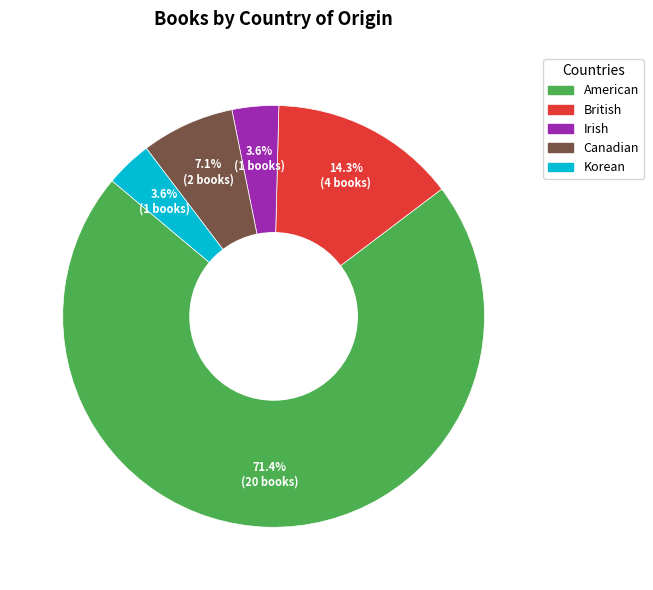

Which slice is the largest?

American